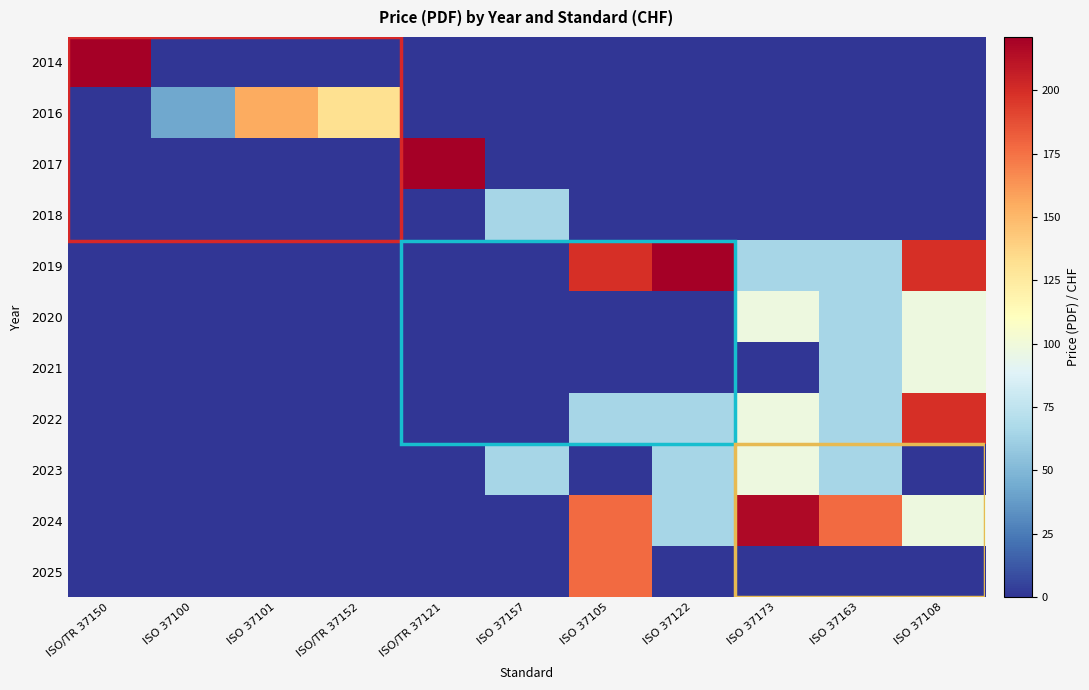

At which category does the chart reach its minimum across all series?

ISO 37100